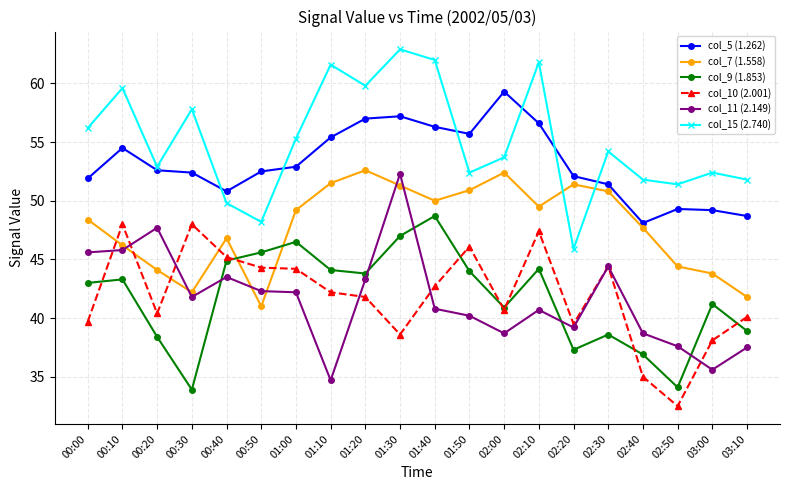

Which series has the widest spread of values?

col_11 (2.149)